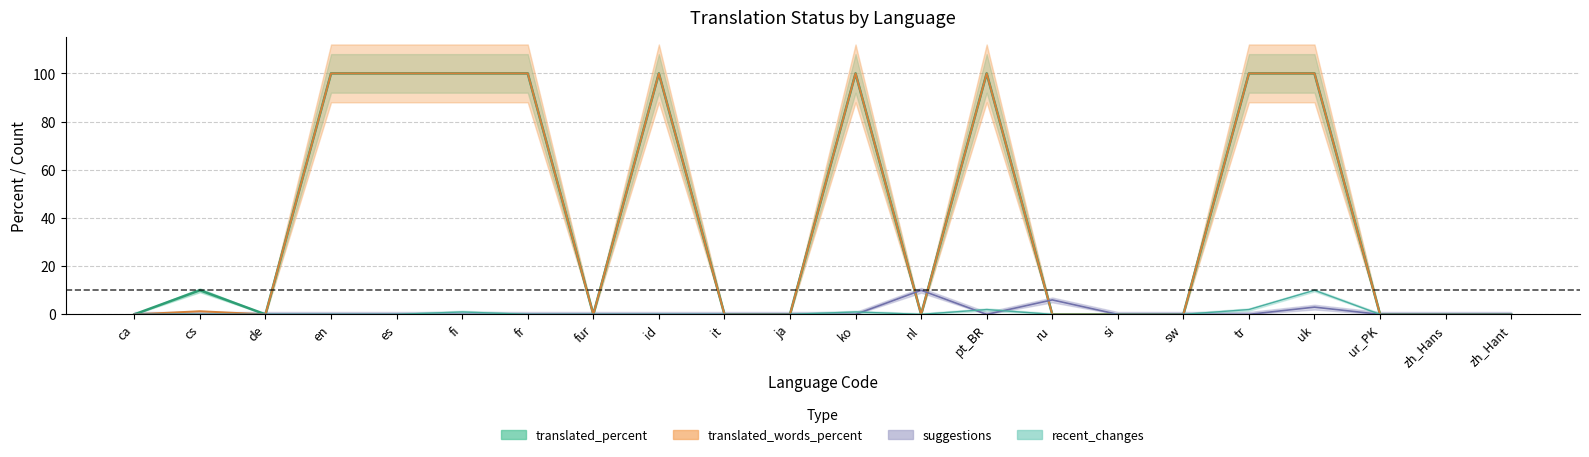

What is the maximum value shown in the chart?

100.0